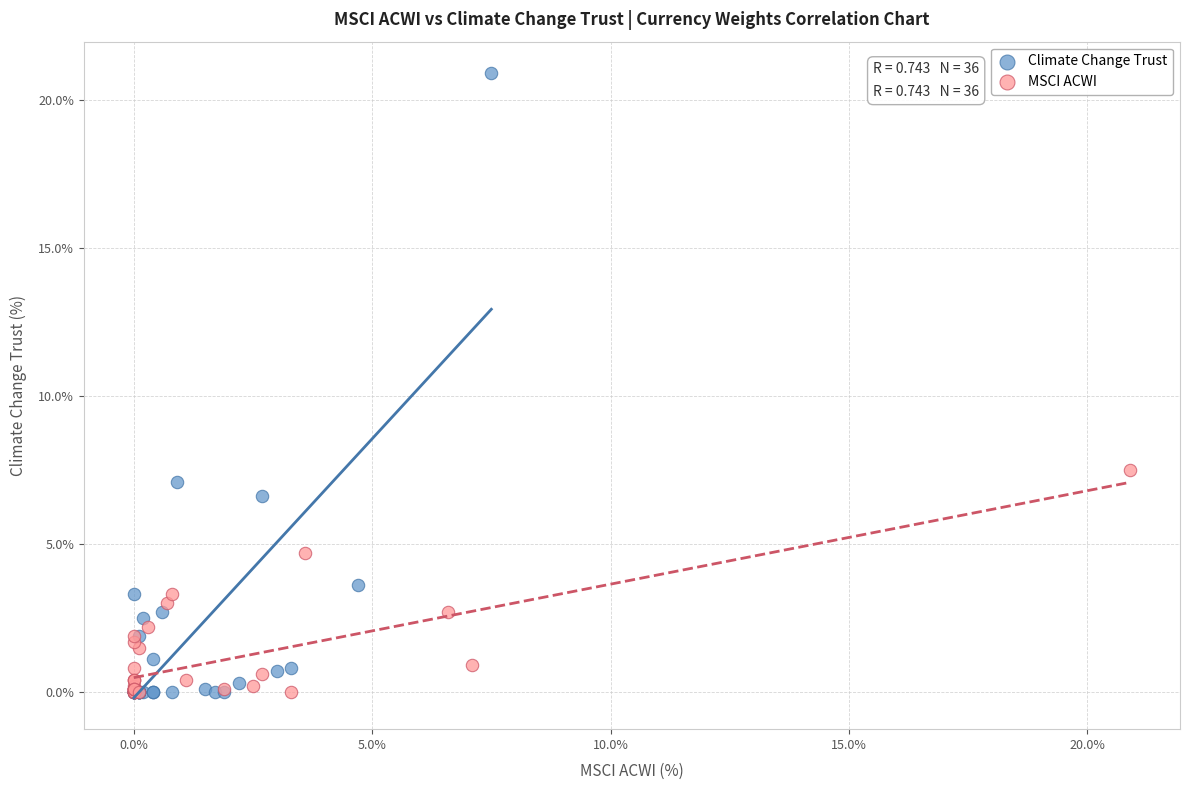

Which series has the widest spread of Y values?

Climate Change Trust